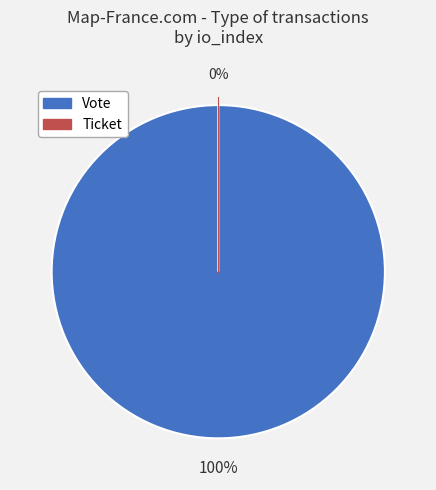

Combined, what portion of the pie is Vote and Ticket?

100.0%